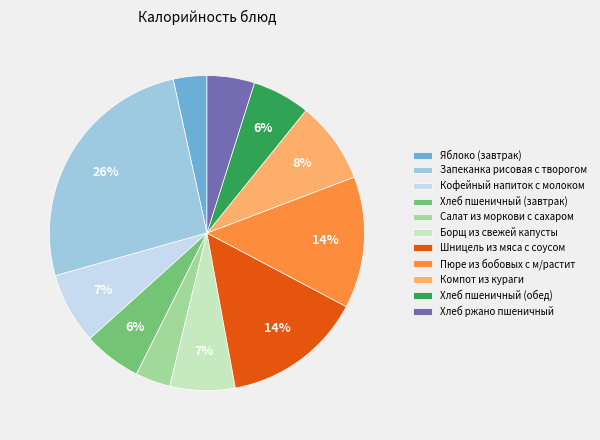

Is it true that Борщ из свежей капусты is 7% of the pie?

True